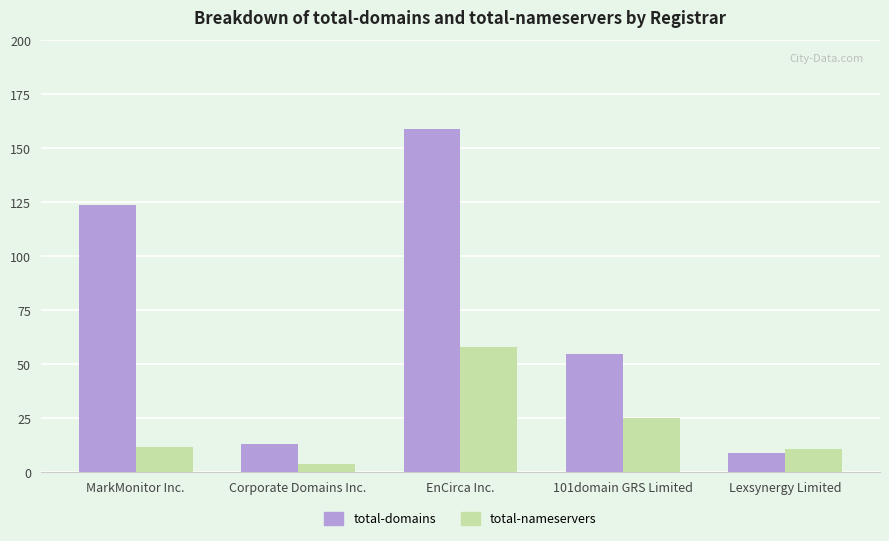

The value of total-nameservers at Lexsynergy Limited is 11. True or false?

True